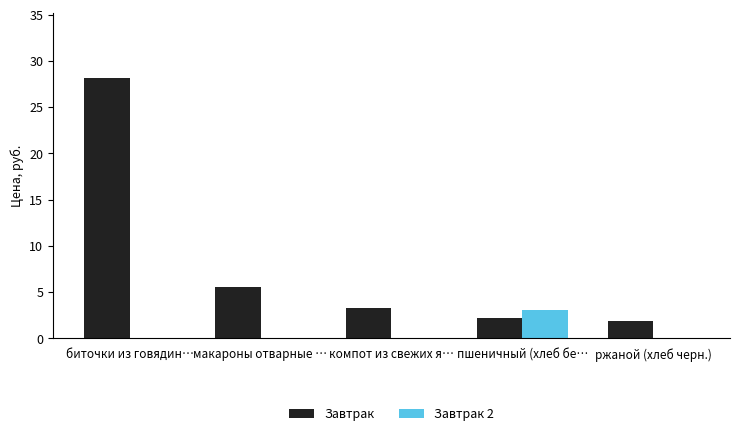

Are the bars grouped side by side (vs. stacked)?

Yes